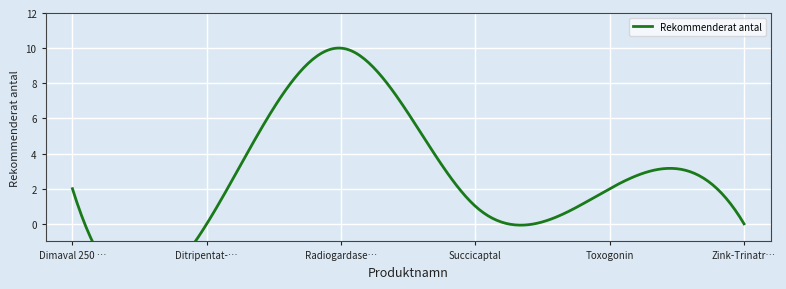

List the labels in order of value, largest first.

Radiogardase-Cs, Dimaval 250 mg, Toxogonin, Succicaptal, Ditripentat-Heyl, Zink-Trinatrium-Pentetat